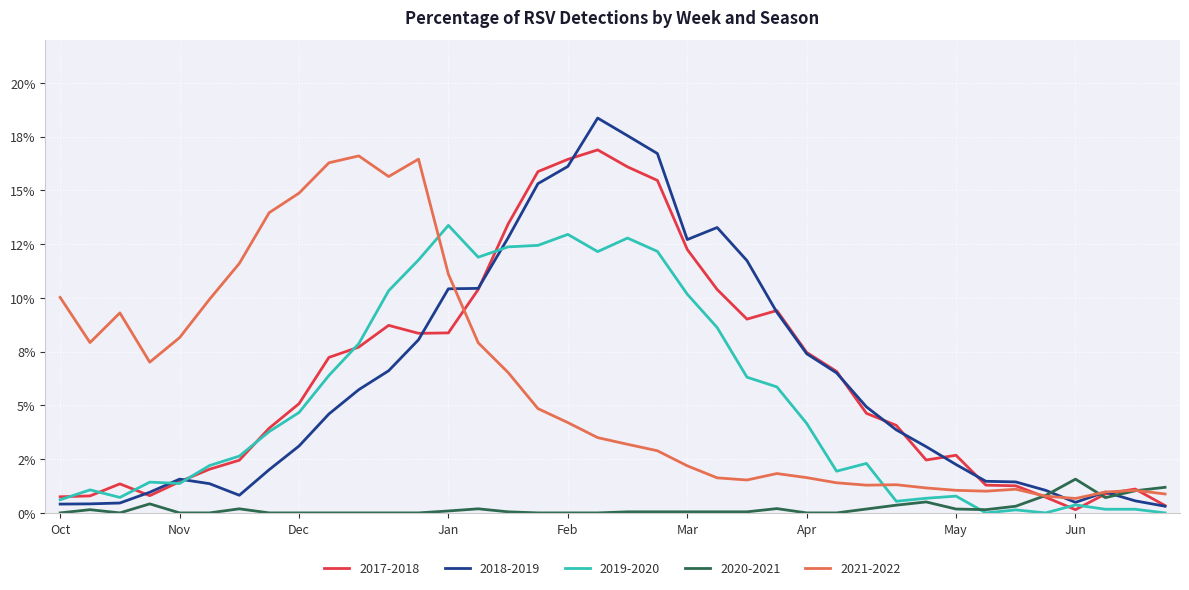

Does the chart display data point markers on the line(s)?

No